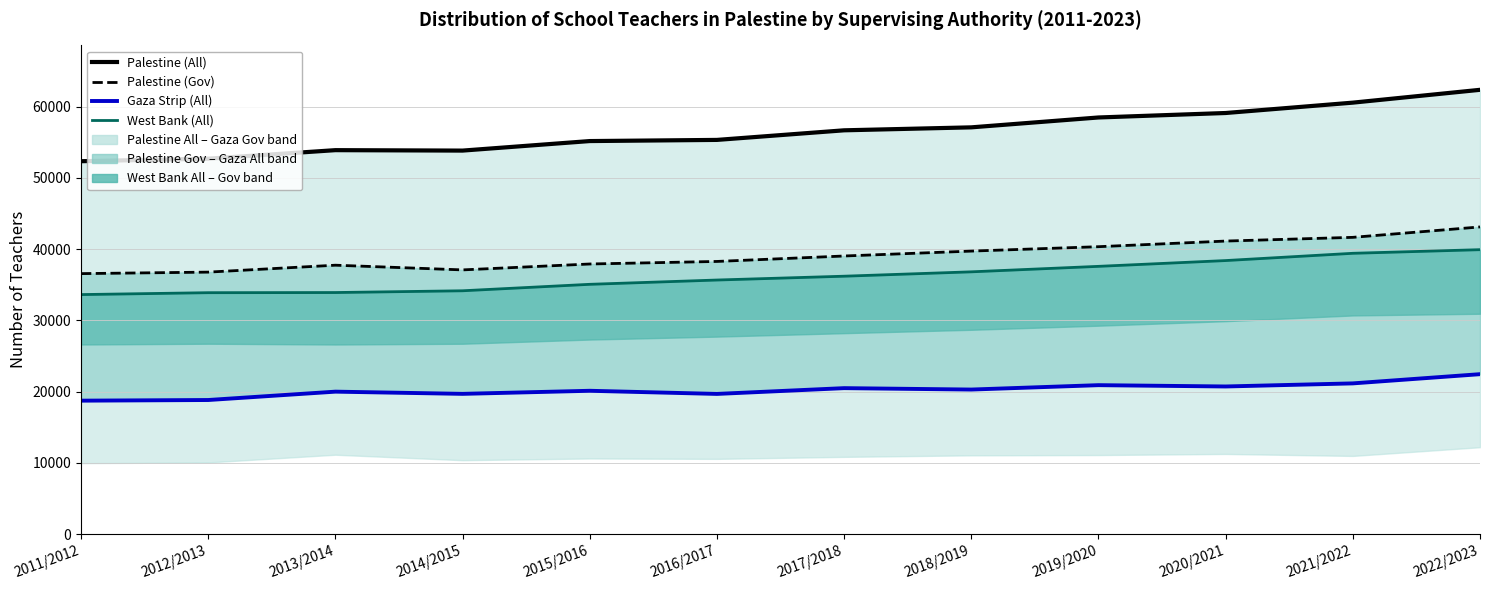

True or false: Palestine (All) has more than 1 points higher than both neighbors.

False